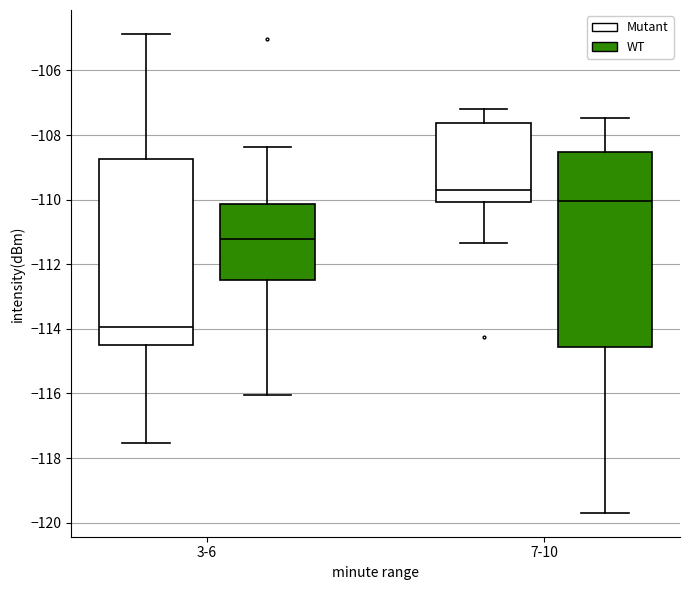

Reading left to right, transcribe this box plot: for each box, give where its median line is, the range the box spans, and where its two whiskers end, as read against the y-axis. The values are not printed on the chart, so give them approximately, as read against the axis.

3-6 (Mutant): median -114.0, box -114.6 to -108.8, whiskers -117.6 to -104.8
3-6 (WT): median -111.2, box -112.6 to -110.2, whiskers -116.0 to -108.4
7-10 (Mutant): median -109.6, box -110.0 to -107.6, whiskers -111.4 to -107.2
7-10 (WT): median -110.0, box -114.6 to -108.6, whiskers -119.6 to -107.4